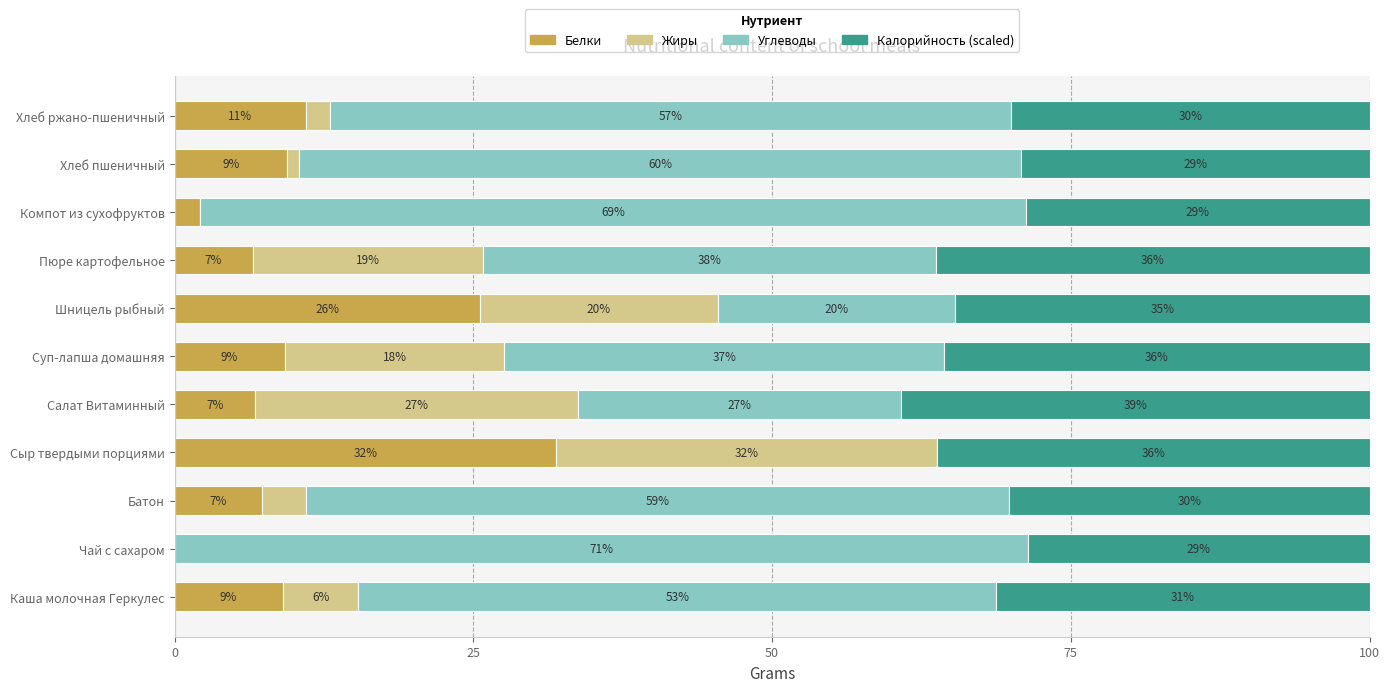

The value of Белки at Чай с сахаром is 18.5. True or false?

False